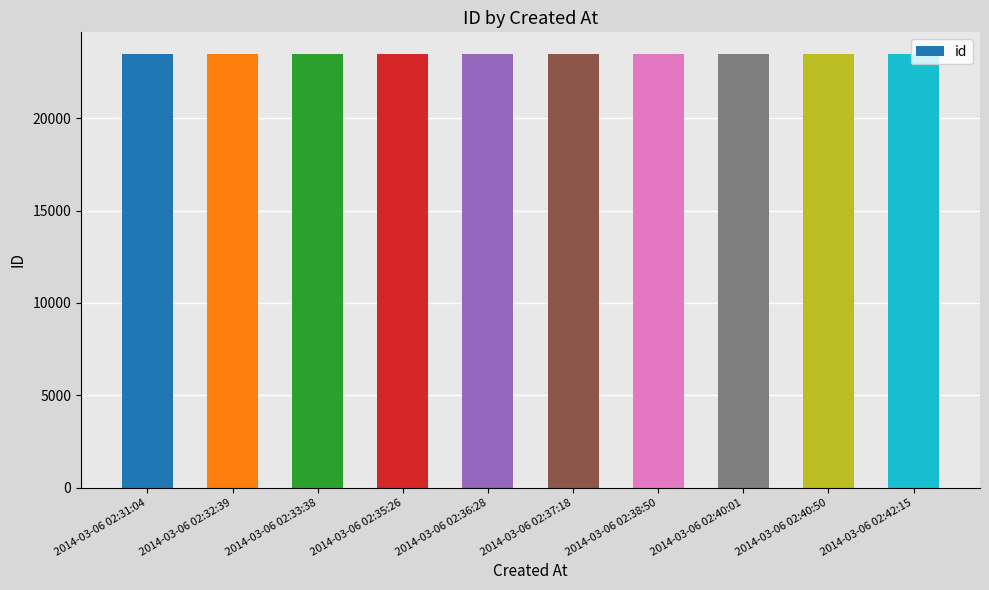

What value does the data have at 2014-03-06 02:33:38?

23467